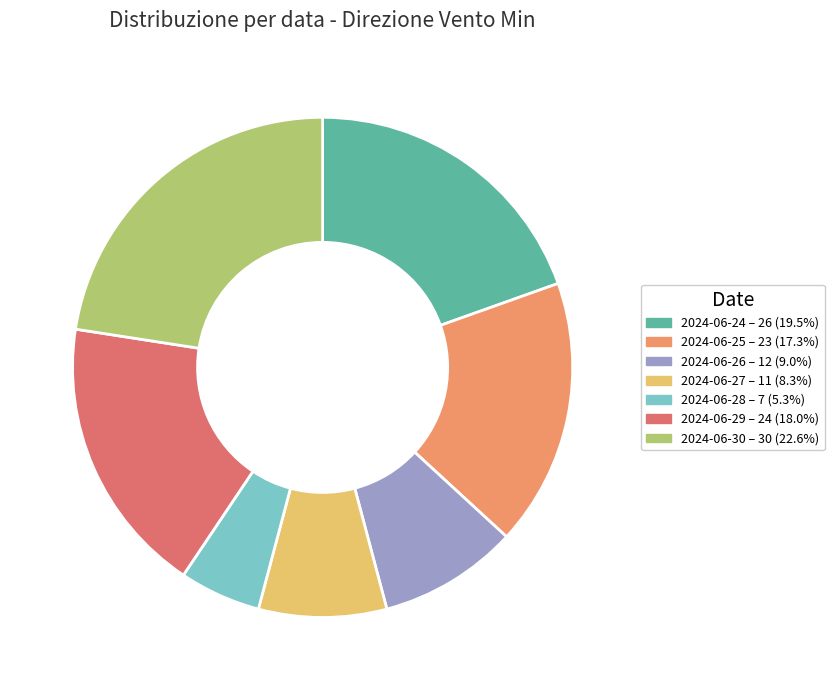

What is the largest slice in the pie chart?

2024-06-30